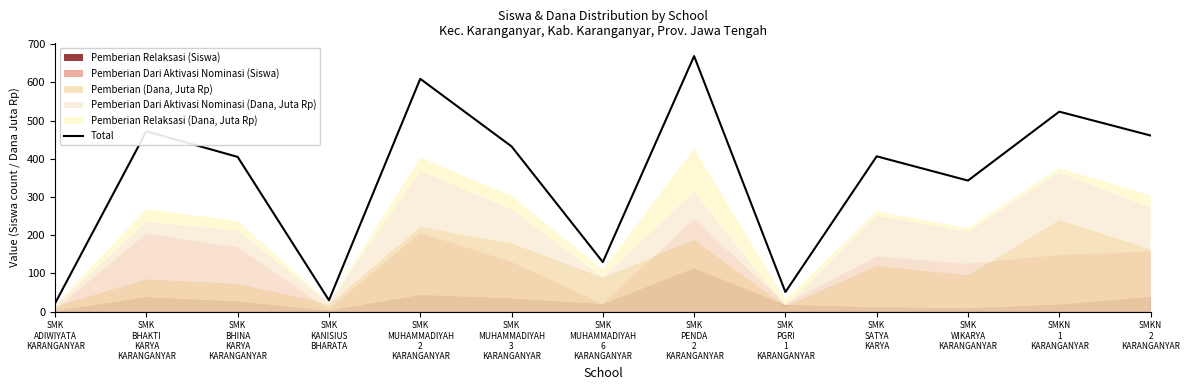

What is the ratio of the value at SMK
PGRI
1
KARANGANYAR to the value at SMK
WIKARYA
KARANGANYAR?

0.1